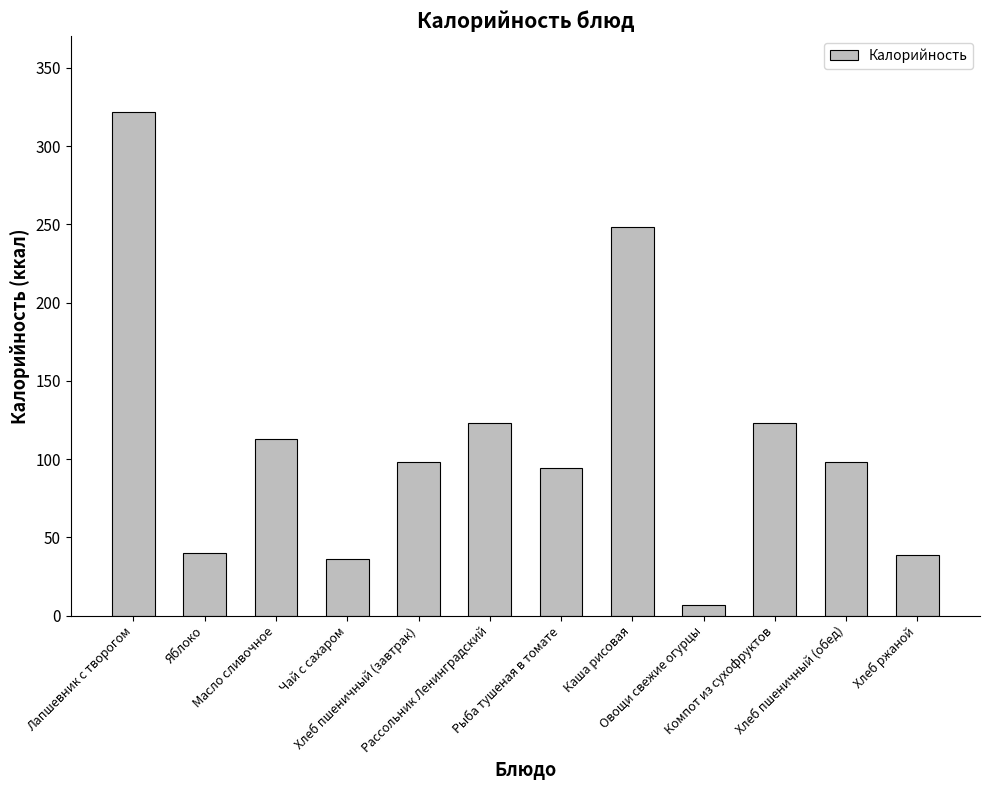

What is the label of the 5th bar from the left?

Хлеб пшеничный (завтрак)